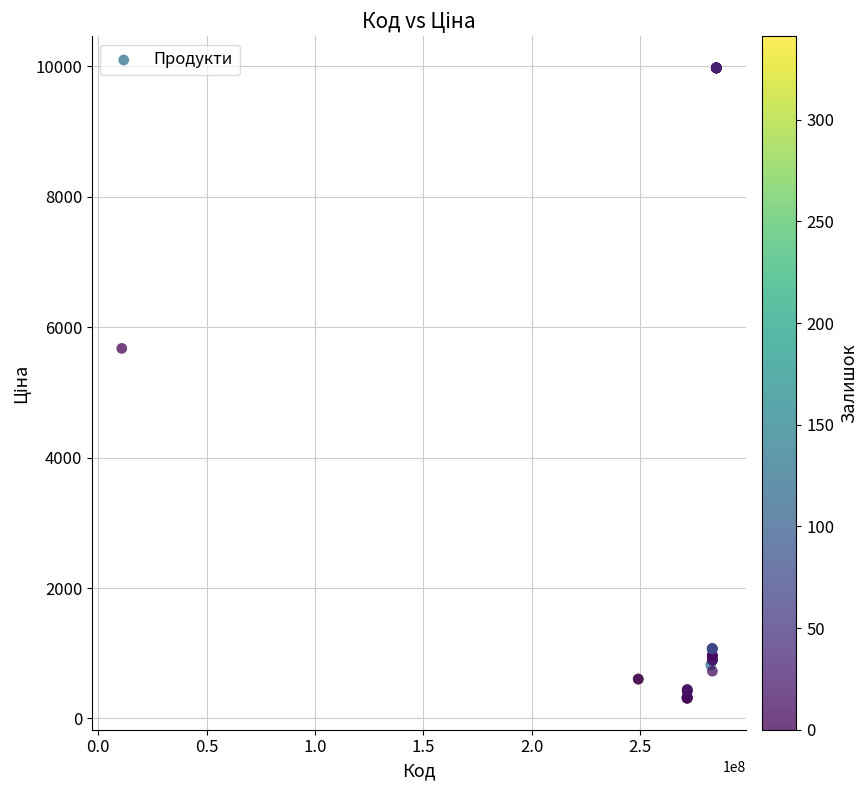

What Y value in the scatter plot is closest to 5142?

5673.8